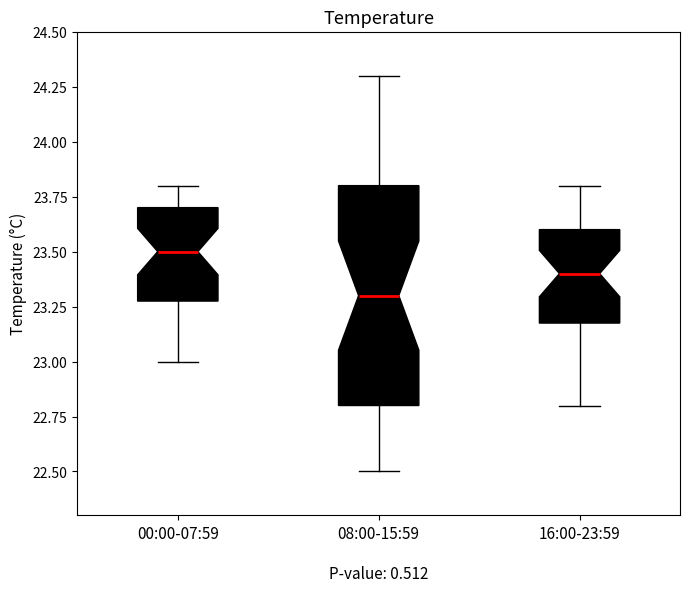

Reading left to right, read every box against the y-axis: the position of its median line, the range the box covers, and the ends of its whiskers. The values are not printed on the chart, so give them approximately, as read against the axis.

00:00-07:59: median 23.5, box 23.3 to 23.7, whiskers 23.0 to 23.8
08:00-15:59: median 23.3, box 22.8 to 23.8, whiskers 22.5 to 24.3
16:00-23:59: median 23.4, box 23.2 to 23.6, whiskers 22.8 to 23.8